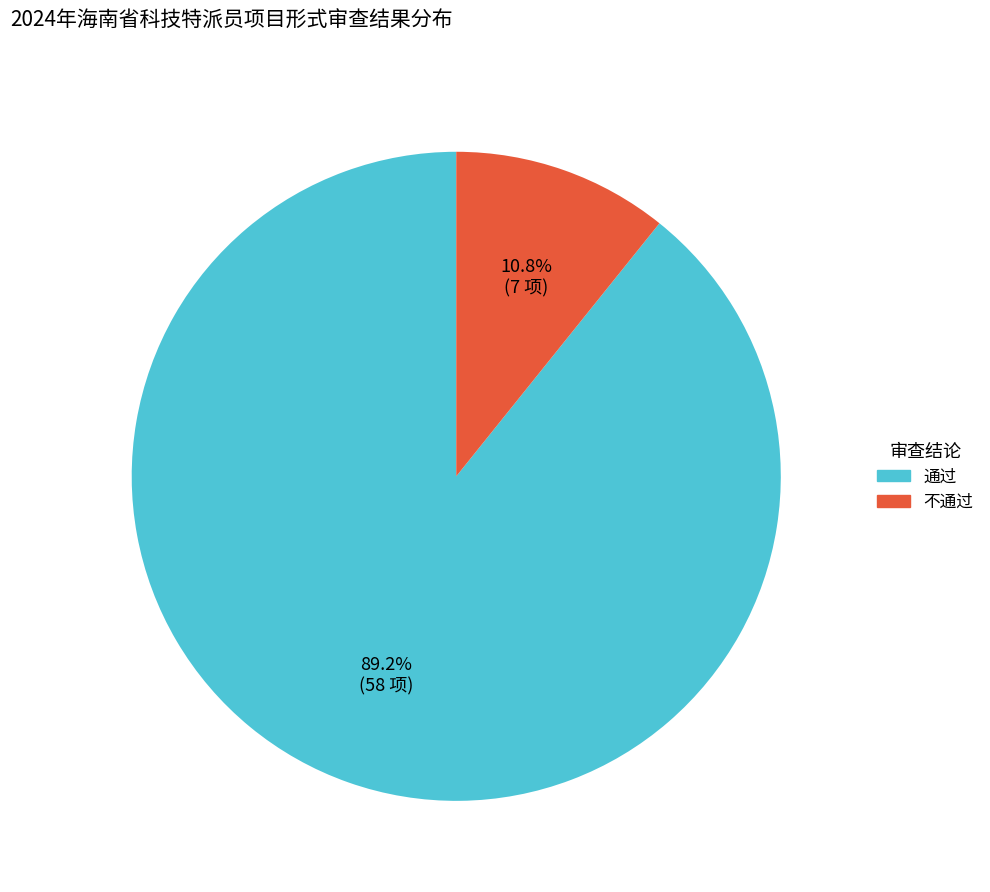

Do 不通过 and 通过 together represent more than half of the pie?

Yes